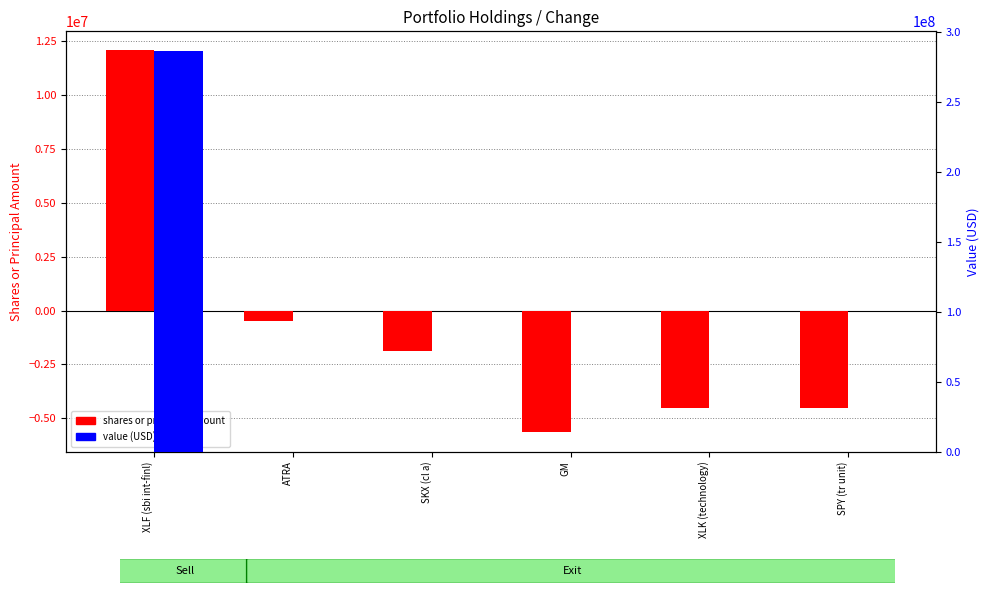

True or false: Shares or principal amount has a value of 12060000 at XLF (sbi int-finl).

True